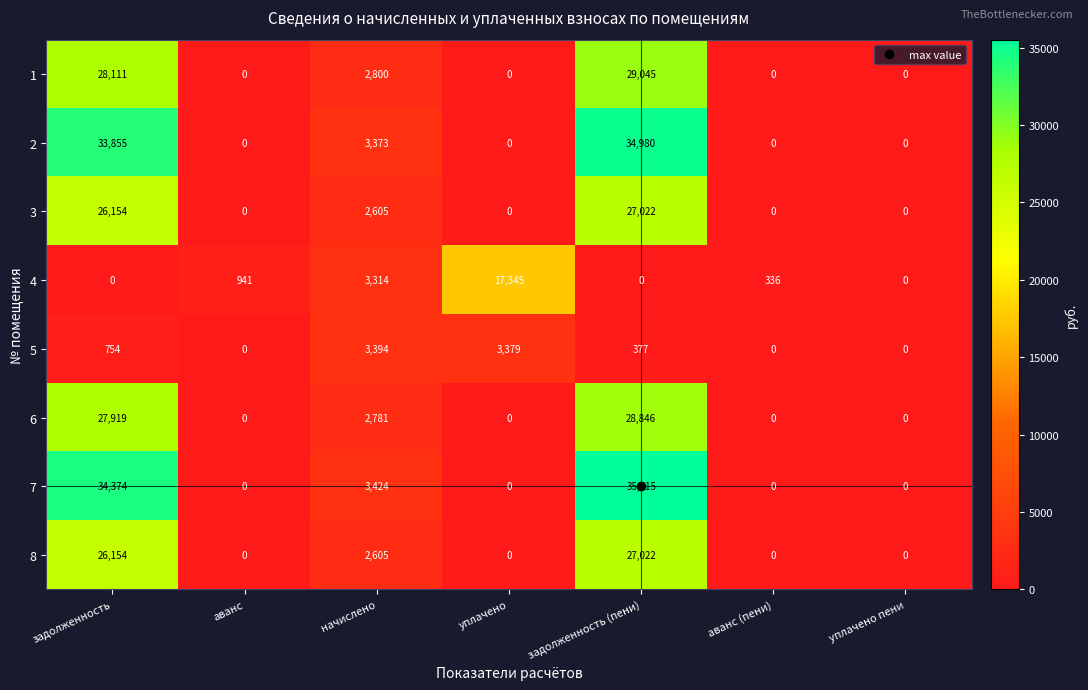

Which label corresponds to the largest value in the chart?

задолженность (пени)